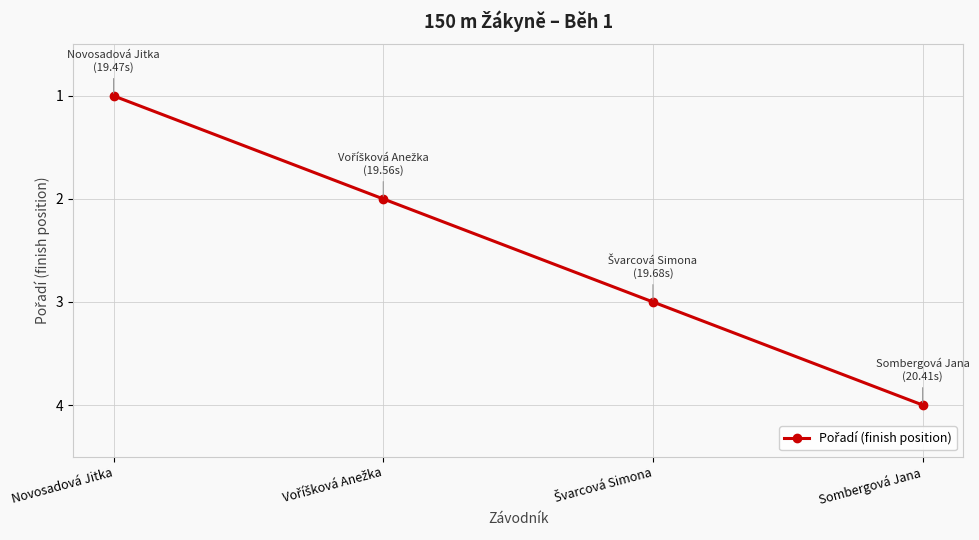

Which label corresponds to the largest value in the chart?

Sombergová Jana